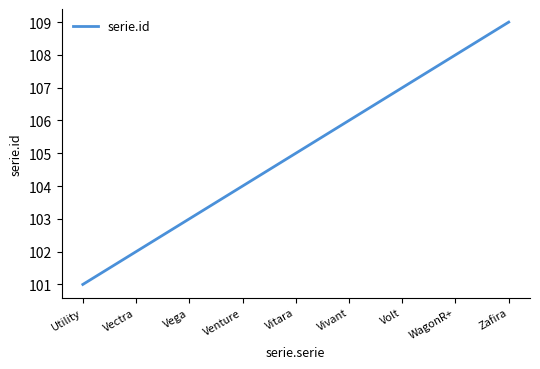

Rank the categories by value from lowest to highest.

Utility, Vectra, Vega, Venture, Vitara, Vivant, Volt, WagonR+, Zafira